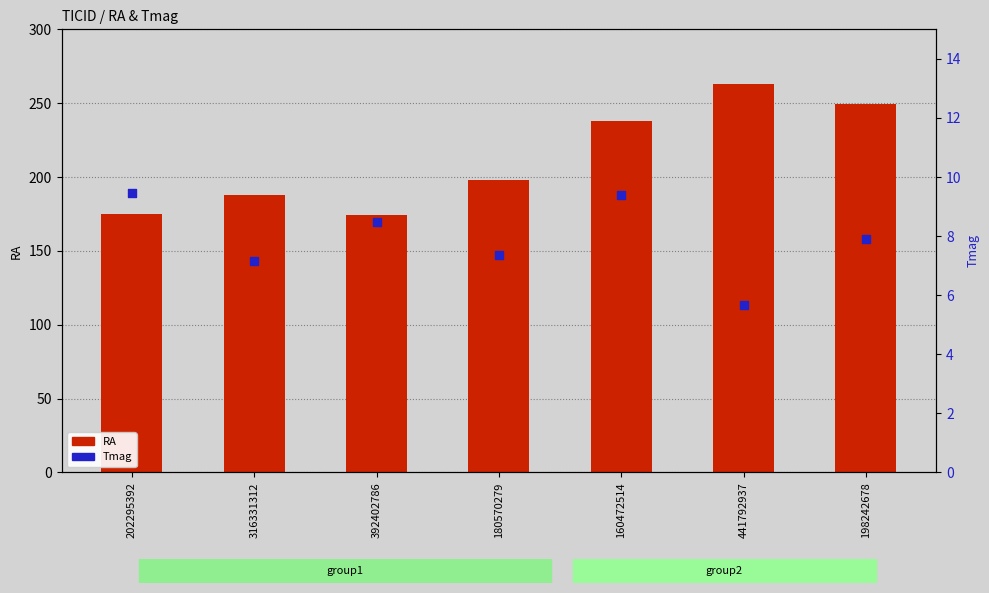

Which series reaches the maximum Y coordinate?

RA